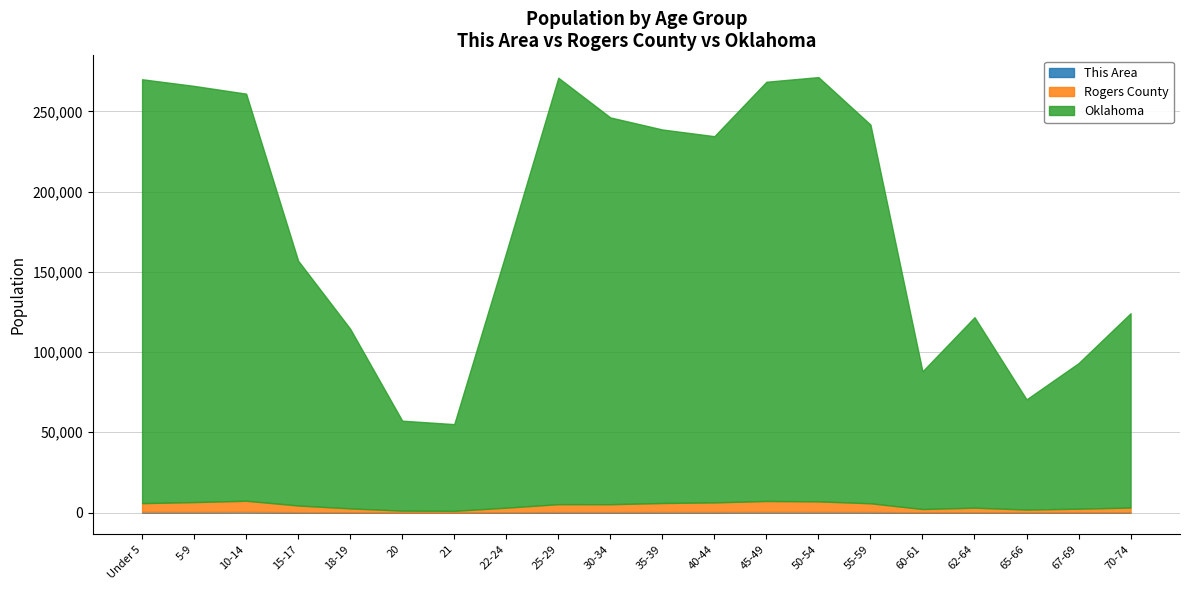

At which label does Rogers County reach its minimum?

21